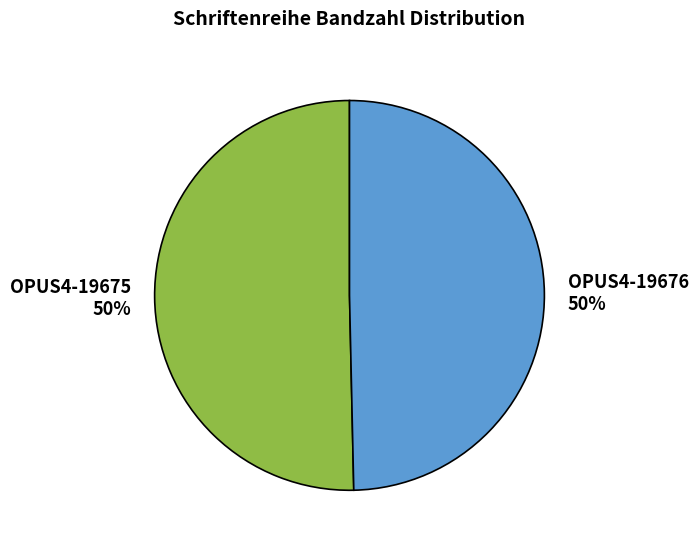

Is the sum of OPUS4-19675 50% and OPUS4-19676 50% greater than half?

Yes